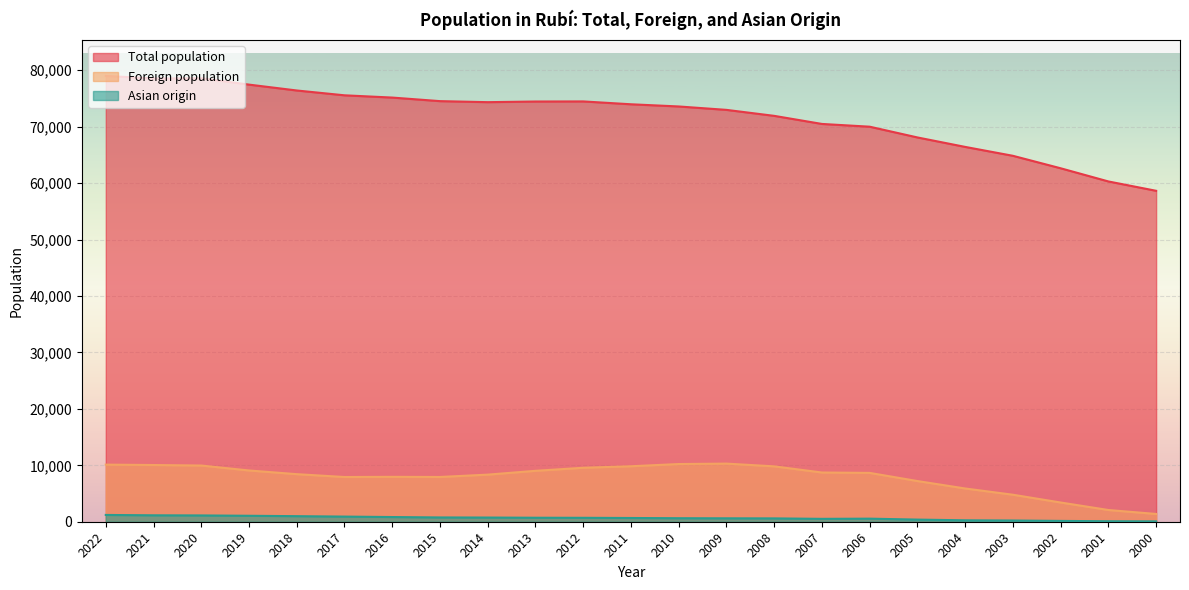

What is the value of the Foreign population point at the 2nd from the left?

10051